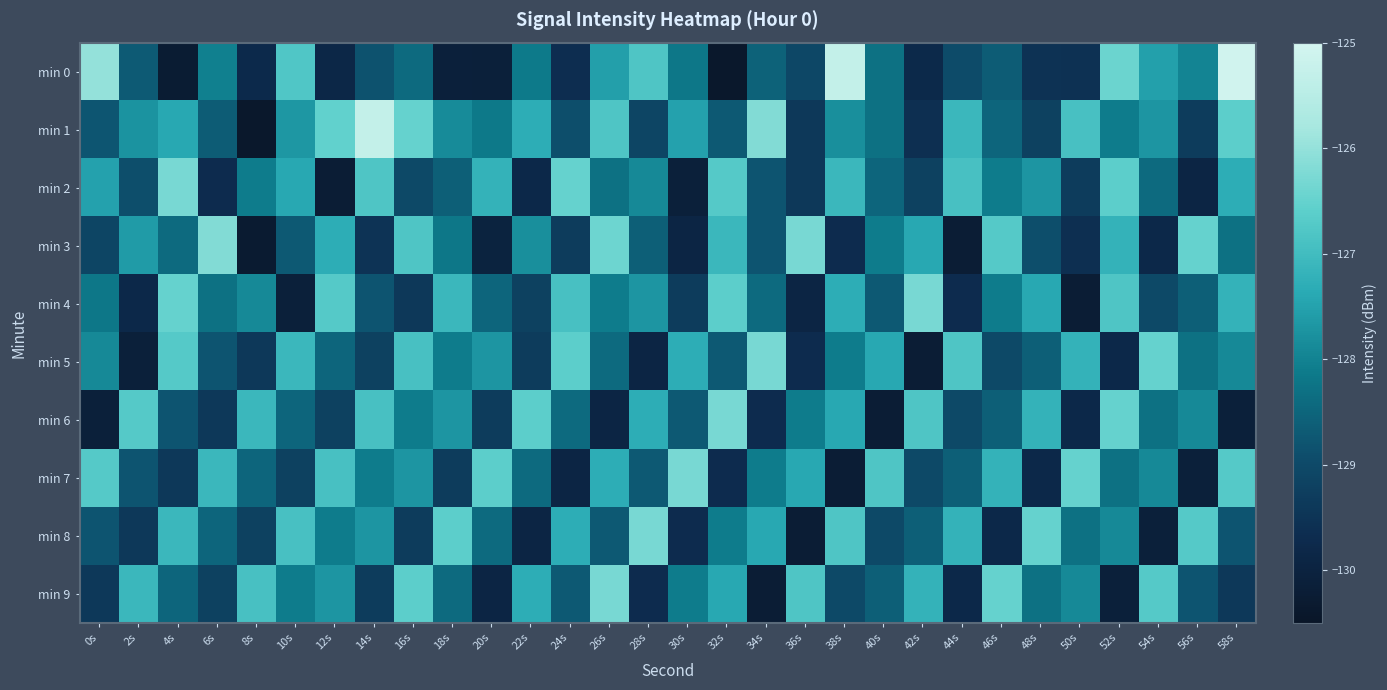

Which series has the largest range (max minus min)?

min 0